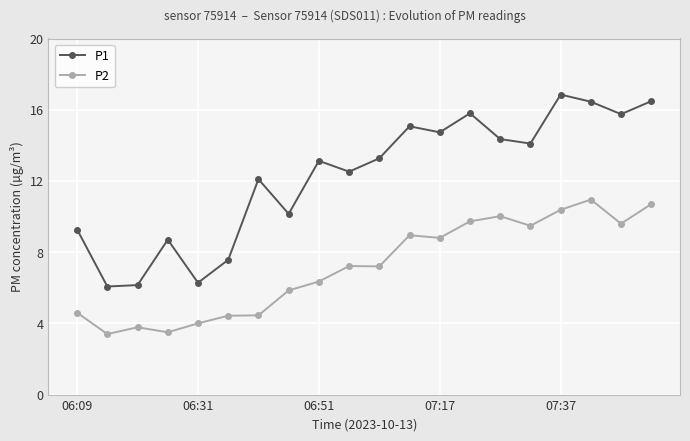

What is the greatest value displayed?

16.9